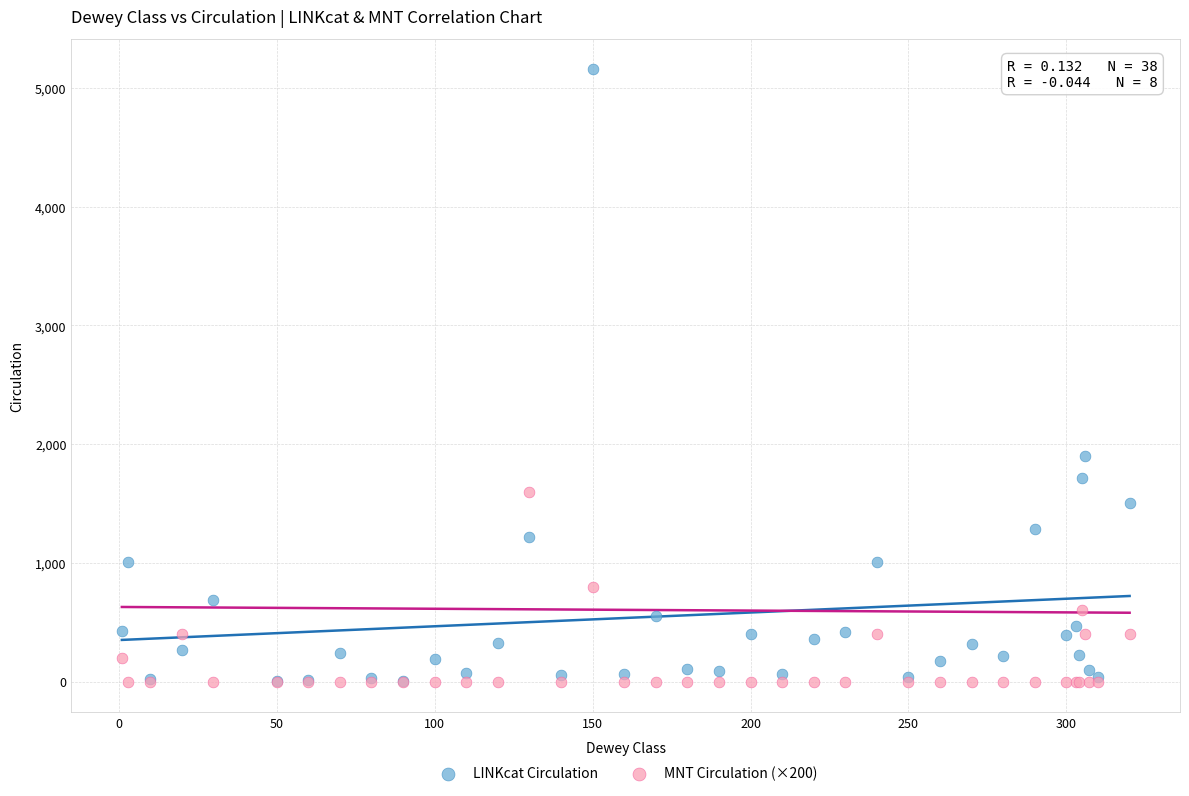

Across all series, what Y value is closest to 2577?

1896